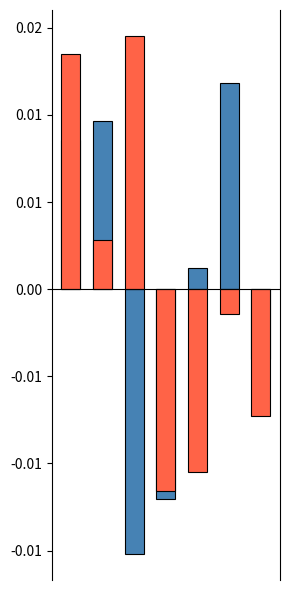

Reading left to right, extract all data points from this chart.

Points (norm): 0=0.0	1=0.0	2=-0.0	3=-0.0	4=0.0	5=0.0	6=-0.0
Place (norm, inverted): 0=0.0	1=0.0	2=0.0	3=-0.0	4=-0.0	5=-0.0	6=-0.0